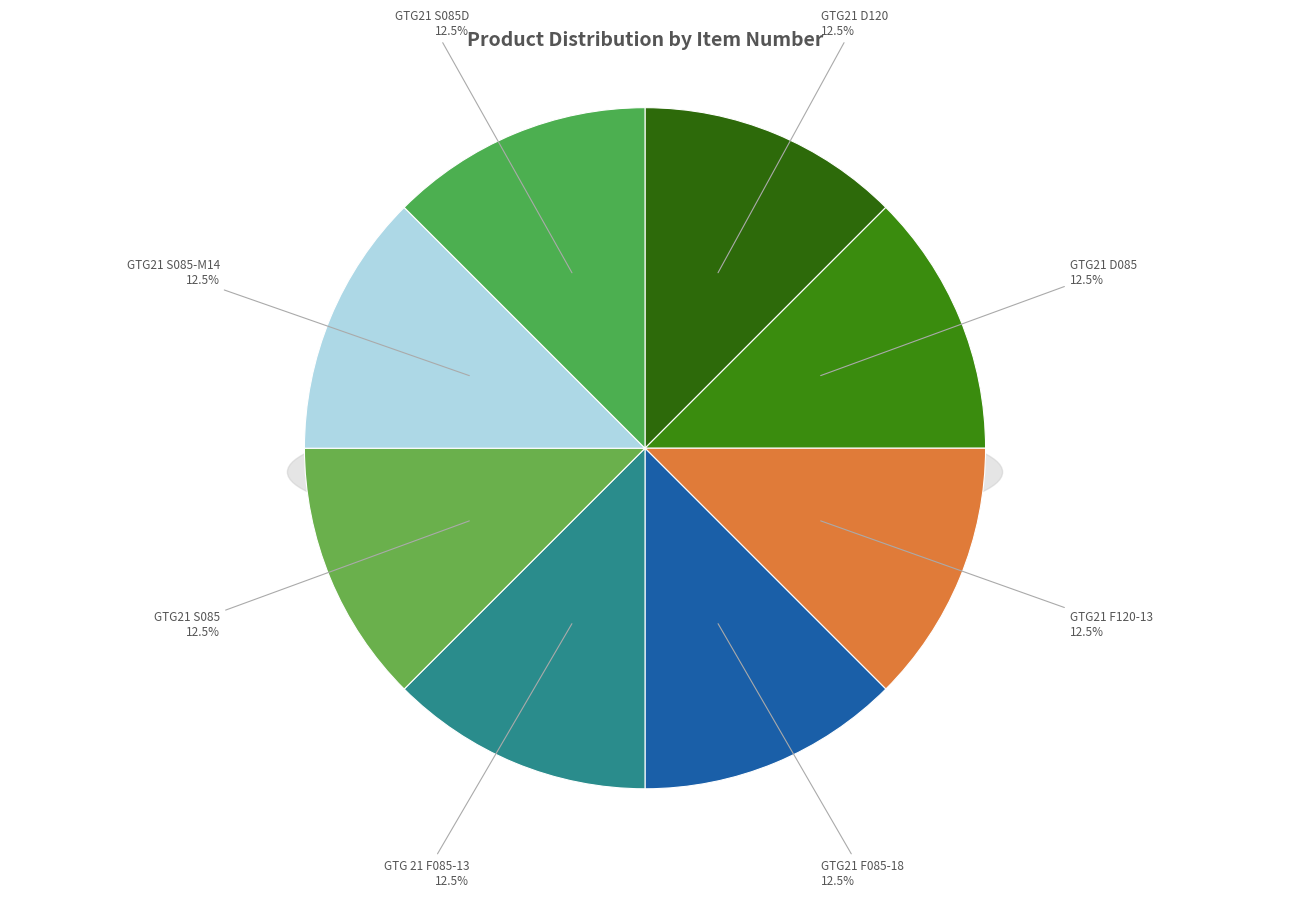

True or false: GTG21 F085-18 accounts for 13% of the total.

True